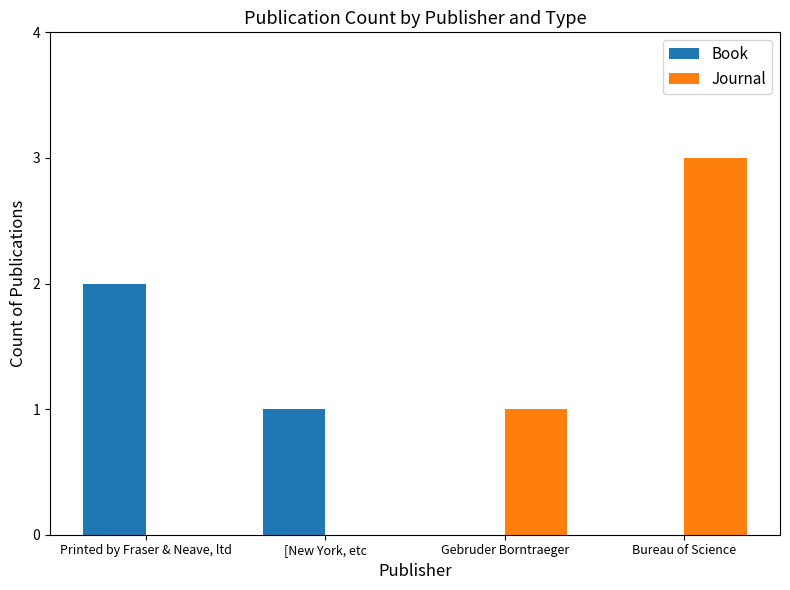

Which series changed the most between Printed by Fraser & Neave, ltd and Gebruder Borntraeger?

Book